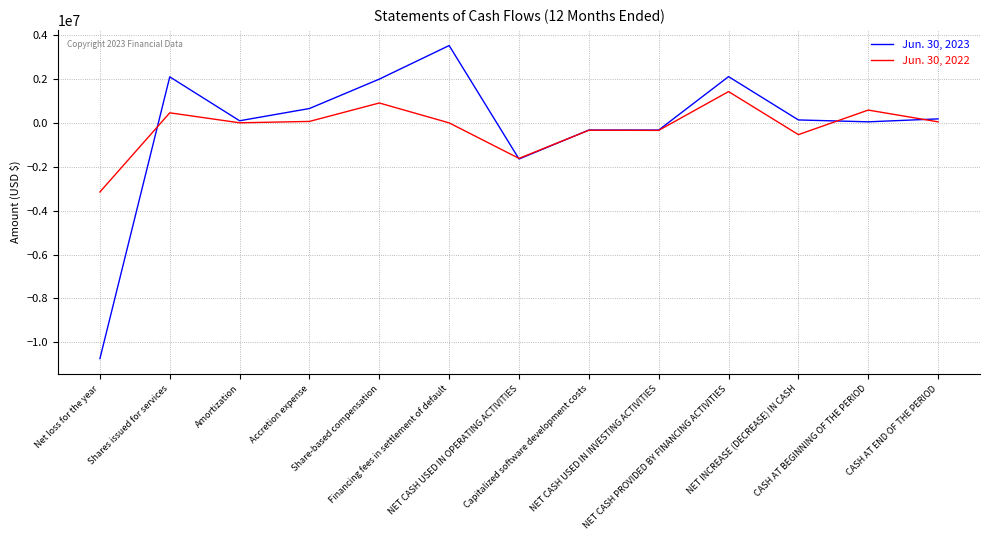

What is the smallest value displayed?

-10738393